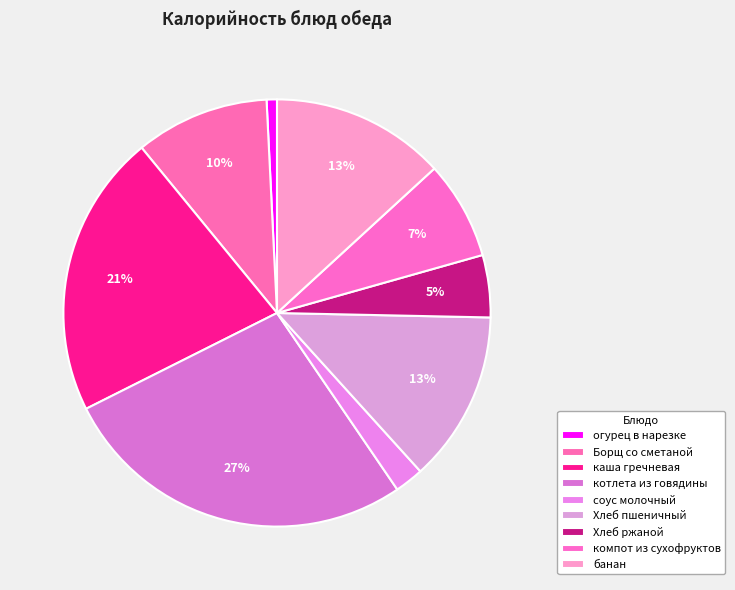

What percentage is the котлета из говядины slice, to the nearest percent?

27%